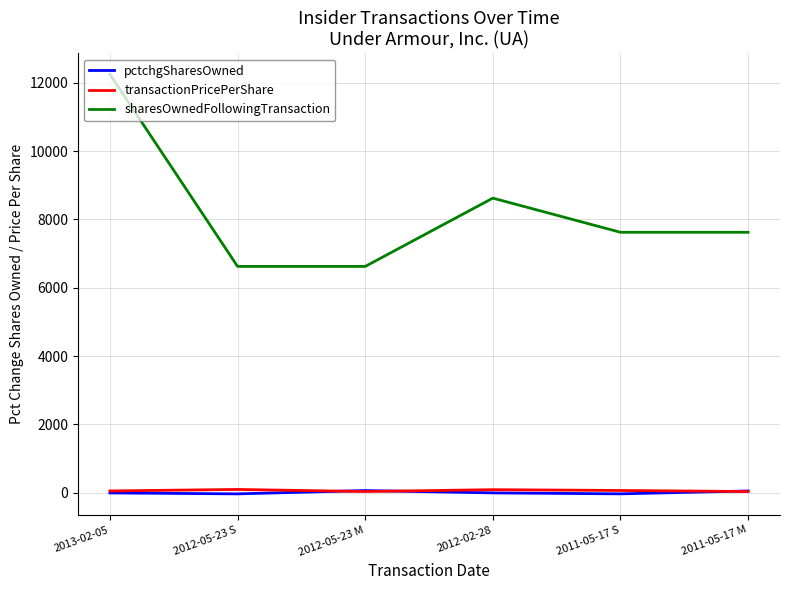

Is this an area chart (filled region under the line)?

No